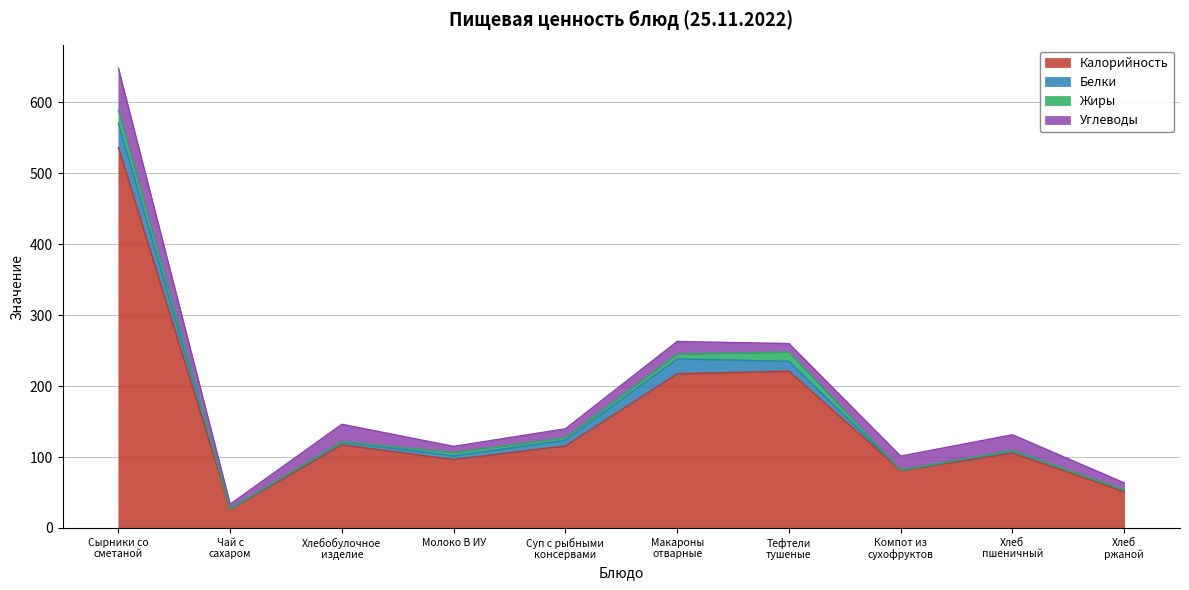

Between Молоко В ИУ and Компот из
сухофруктов, which series saw the biggest shift?

Калорийность